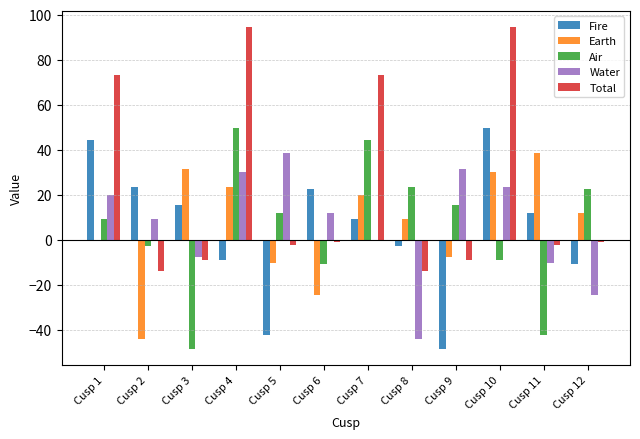

Reading left to right, what are all the values shown in this chart?

Fire: 44.4	23.5	15.5	-8.8	-42.4	22.5	9.4	-2.6	-48.3	49.8	12.1	-10.9
Earth: -0.6	-44.1	31.6	23.5	-10.4	-24.4	20.1	9.3	-7.5	30.1	38.6	11.8
Air: 9.4	-2.6	-48.3	49.8	12.1	-10.9	44.4	23.5	15.5	-8.8	-42.4	22.5
Water: 20.1	9.3	-7.5	30.1	38.6	11.8	-0.6	-44.1	31.6	23.5	-10.4	-24.4
Total: 73.3	-14.0	-8.7	94.5	-2.1	-1.0	73.3	-14.0	-8.7	94.5	-2.1	-1.0